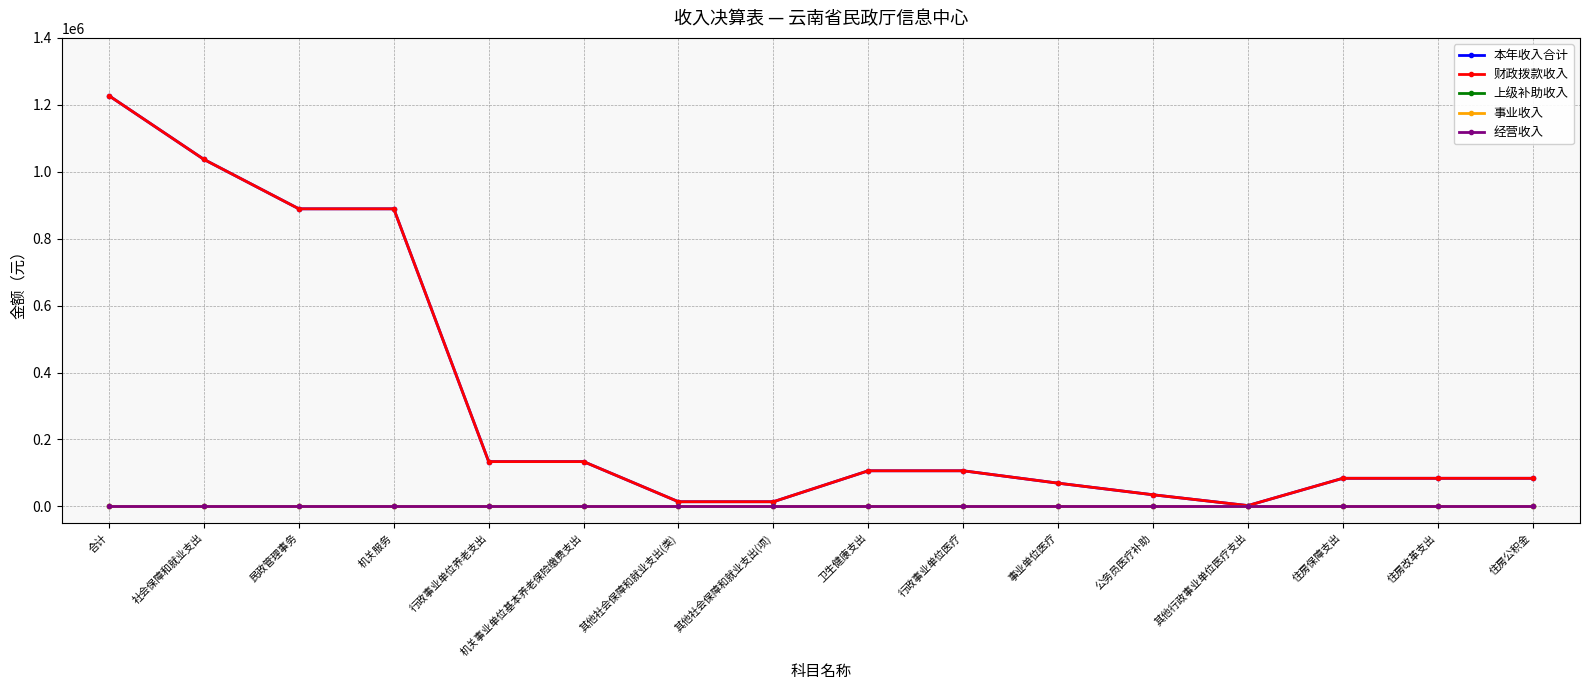

True or false: 本年收入合计 and 经营收入 cross at least once.

False